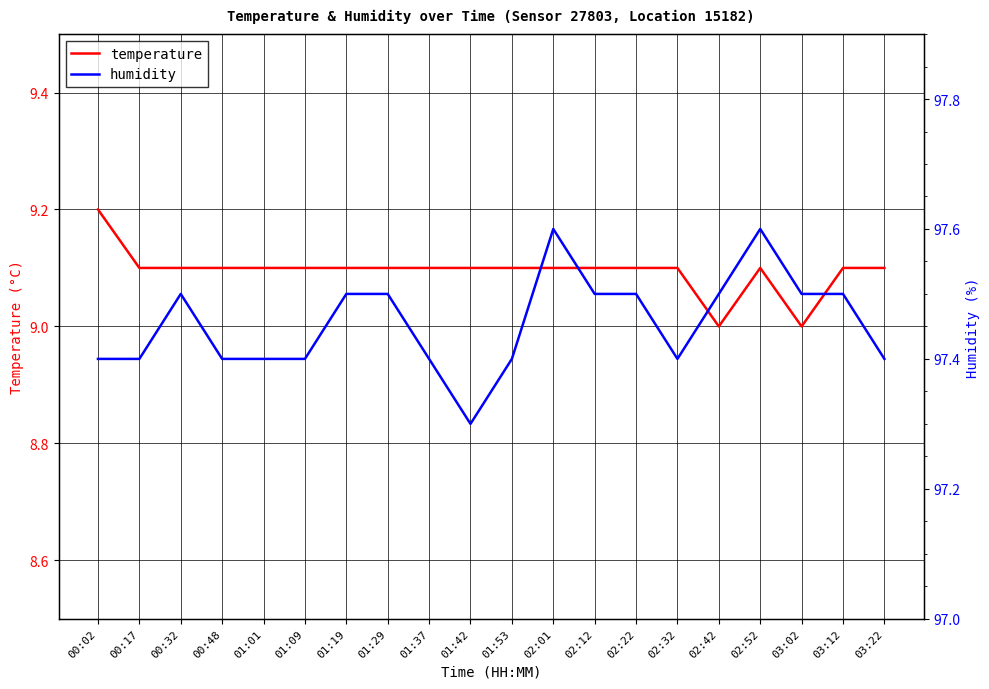

Rank the series at 02:12 from lowest to highest value.

temperature, humidity